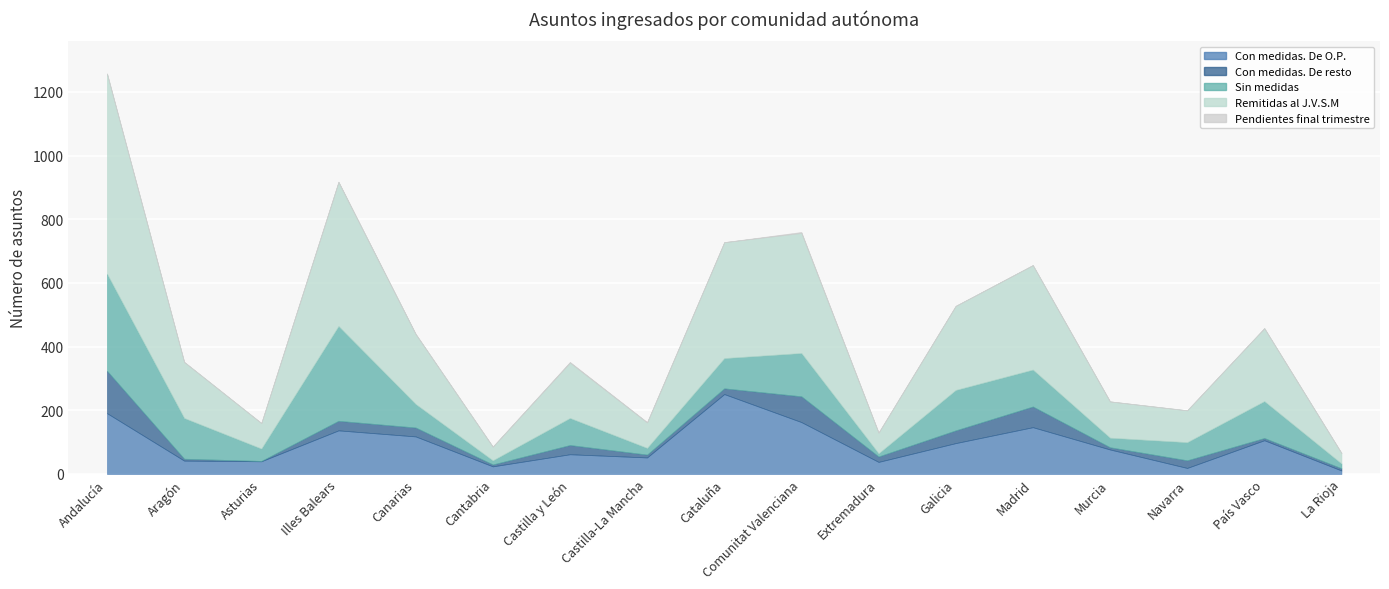

Which has a higher value, País Vasco or Castilla-La Mancha?

País Vasco